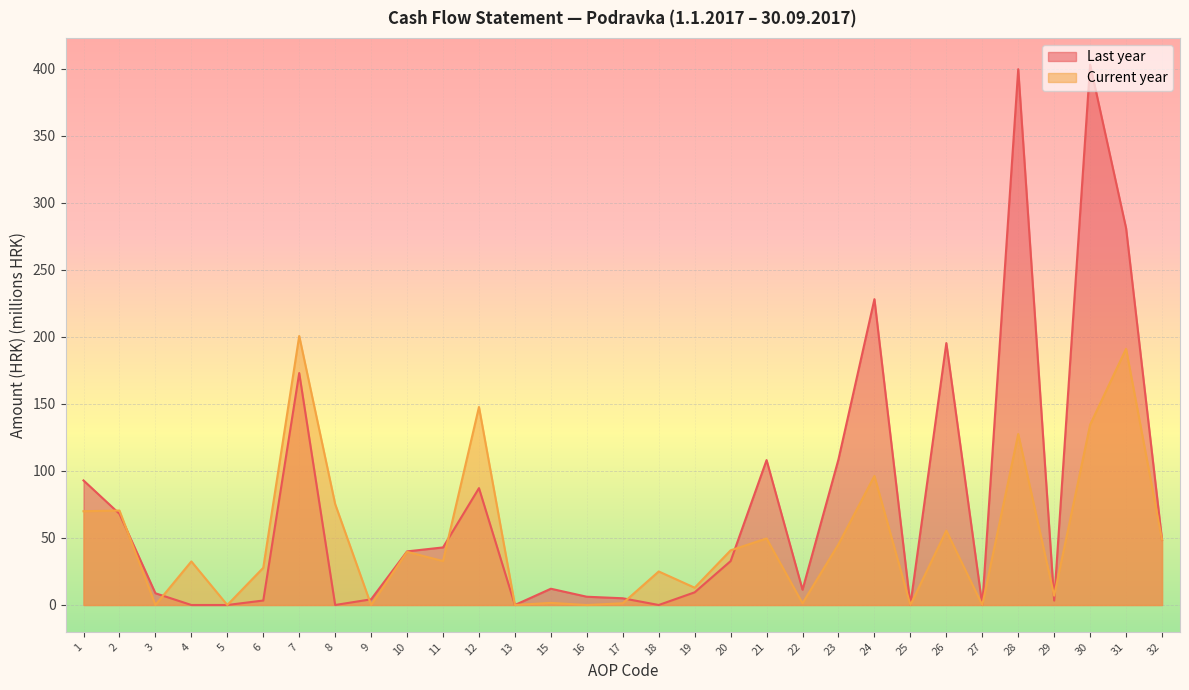

Is it true that Last year equals 45.5 at 23?

False